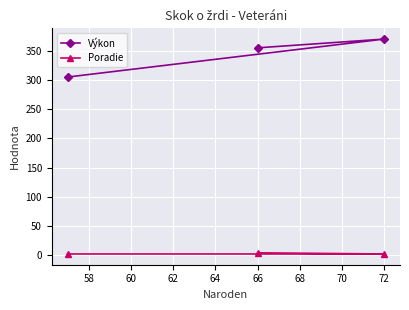

Does the chart display data point markers on the line(s)?

Yes